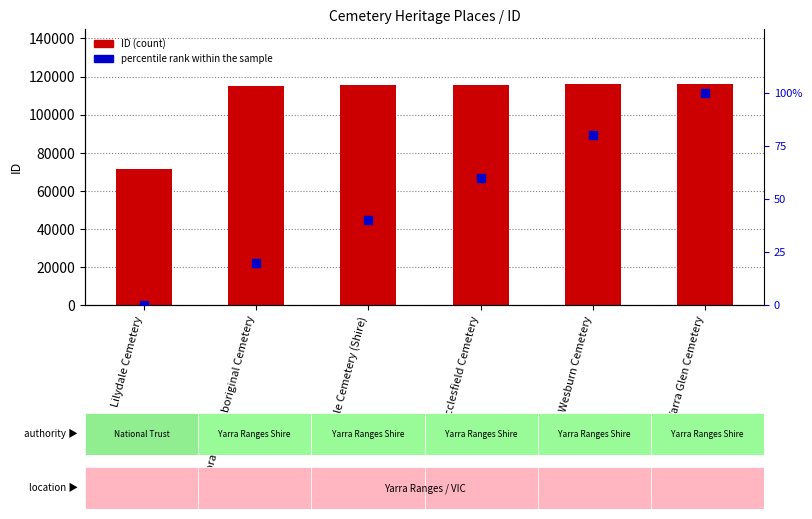

Which series contains the highest Y value?

ID (count)